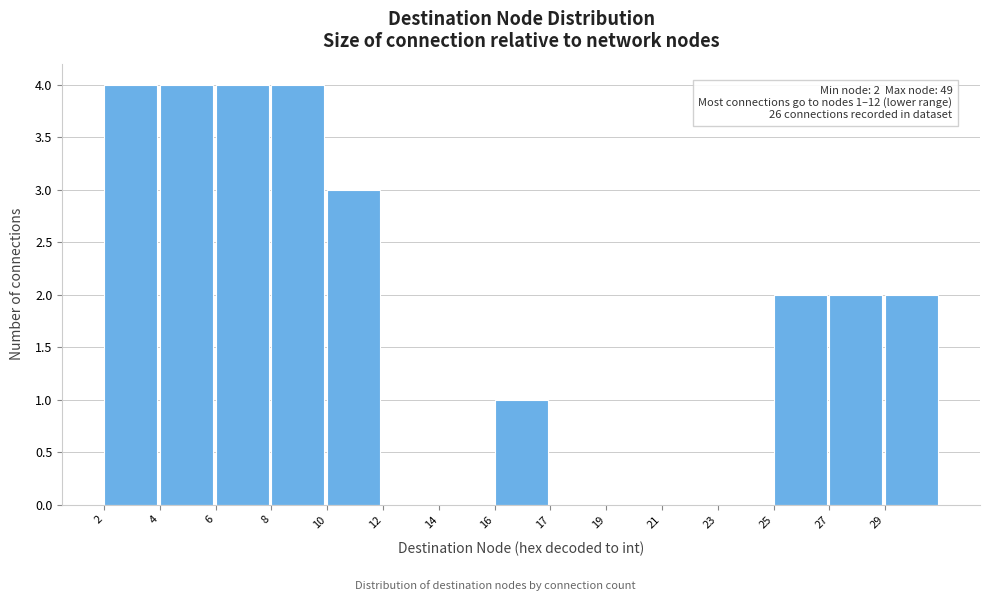

Reading left to right, transcribe all the data shown in this chart.

2=4	4=4	6=4	8=4	10=3	12=0	14=0	16=1	17=0	19=0	21=0	23=0	25=2	27=2	29=2